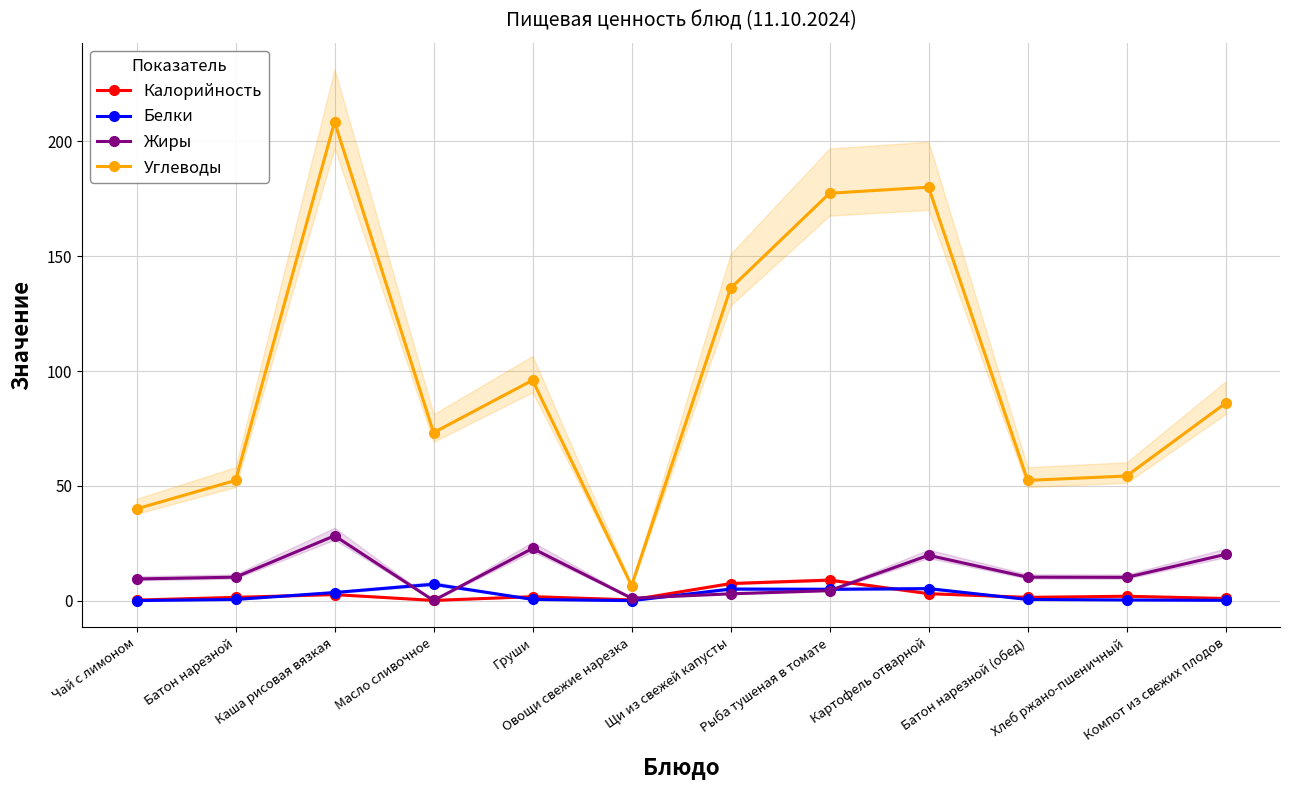

What is the total value across all series at Батон нарезной?

64.8